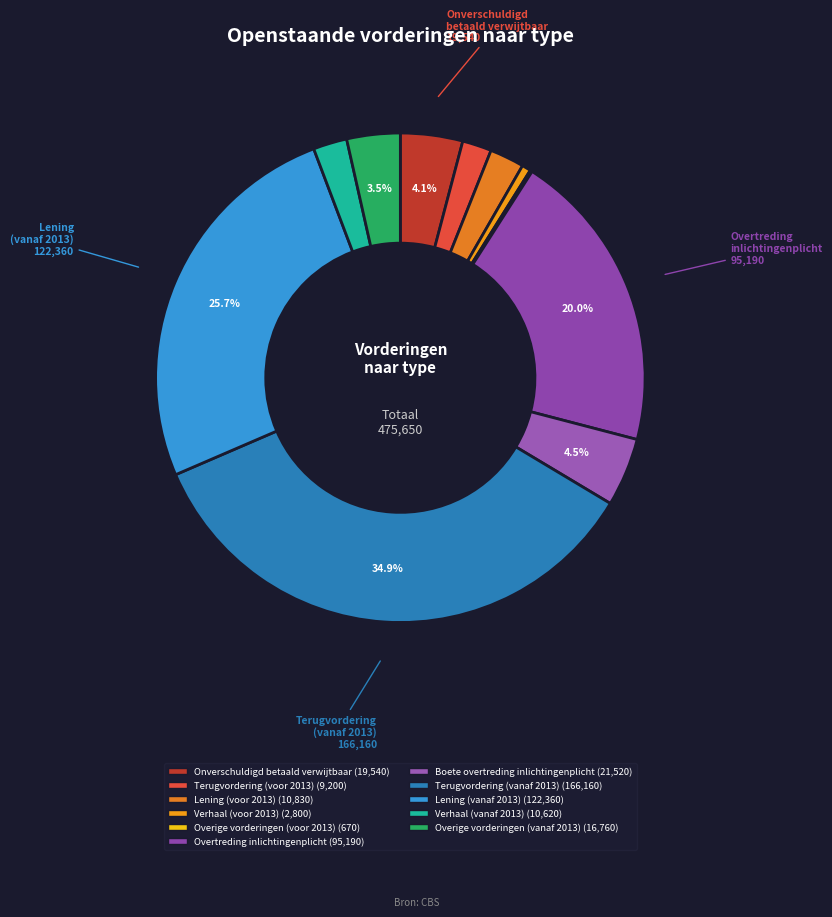

Which category has the smallest portion of the pie?

Overige vorderingen (voor 2013)